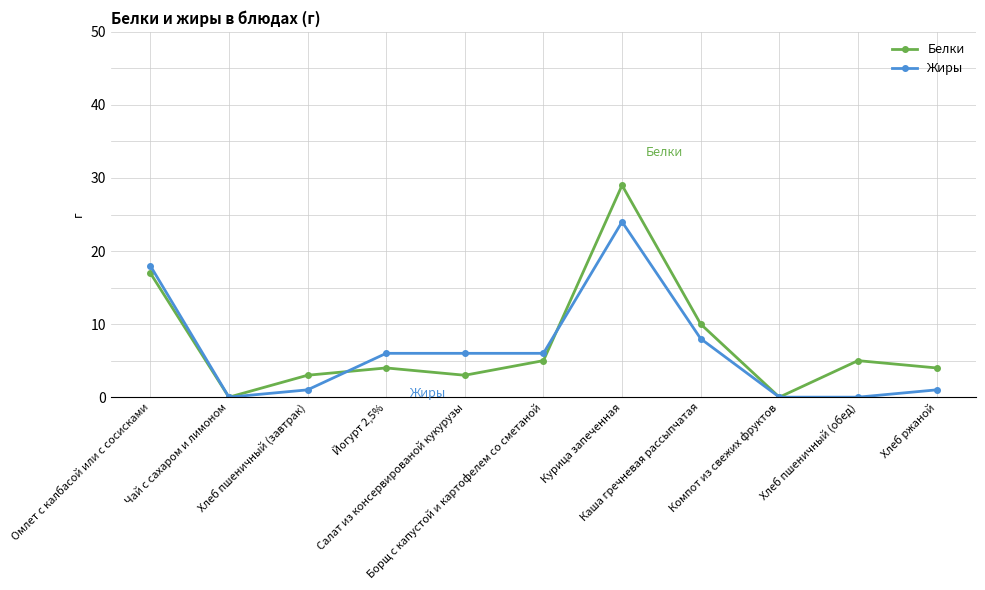

At how many categories does at least one series exceed 2?

9